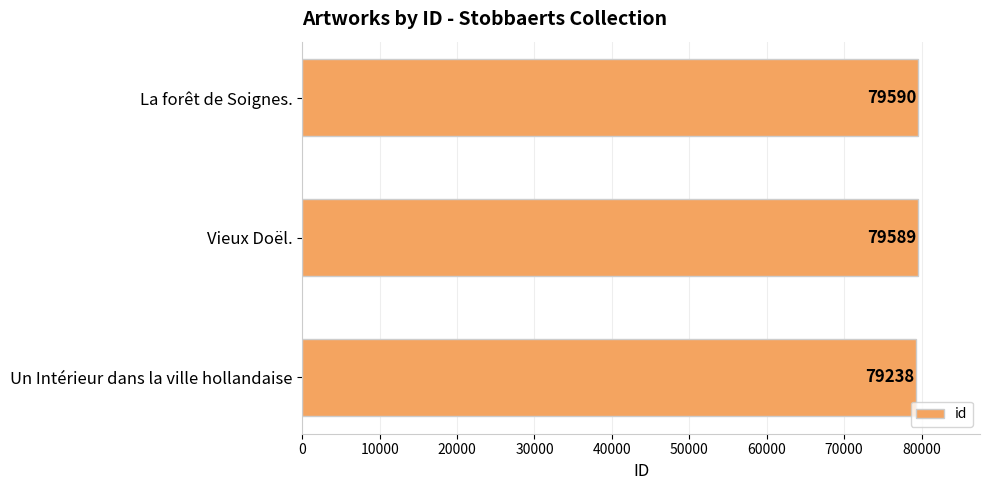

What is the difference between the maximum and minimum values?

352